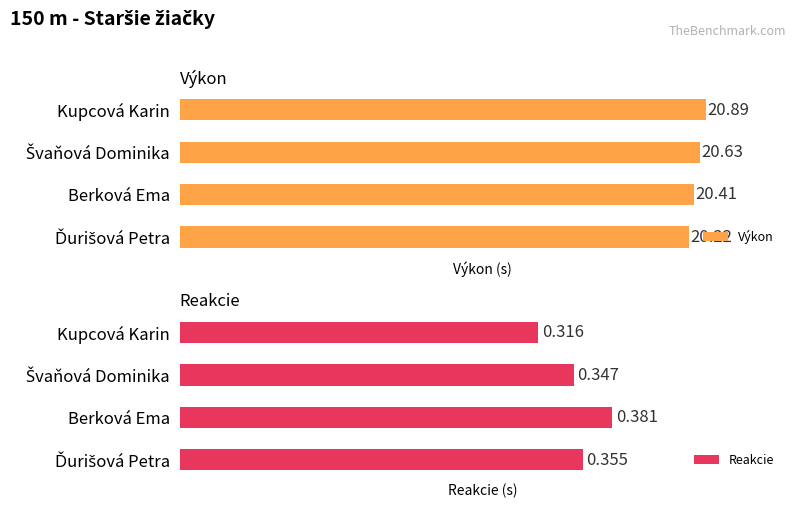

Where is Reakcie nearest to the value 0?

Kupcová Karin